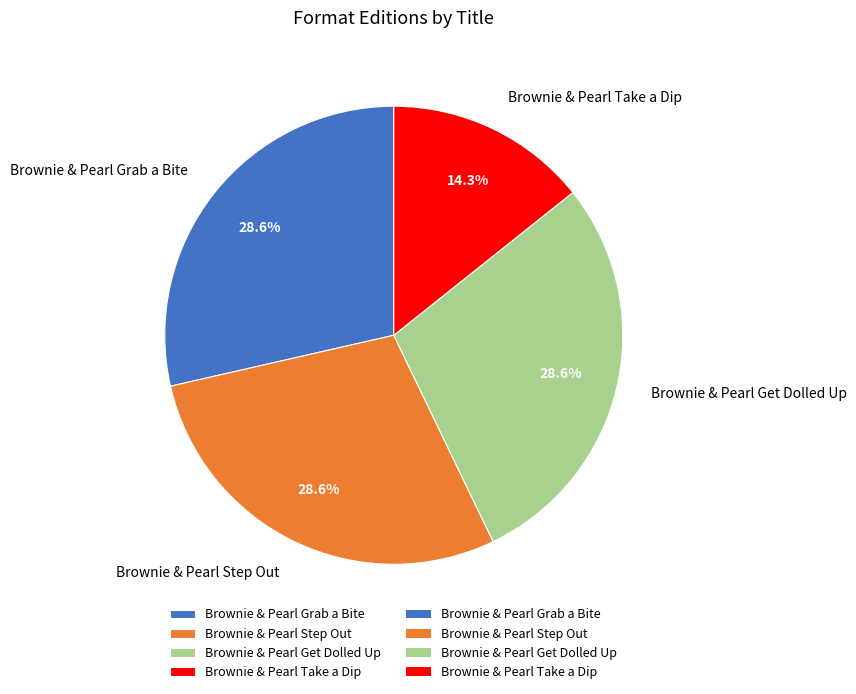

What percentage do Brownie & Pearl Get Dolled Up and Brownie & Pearl Take a Dip together represent?

42.9%